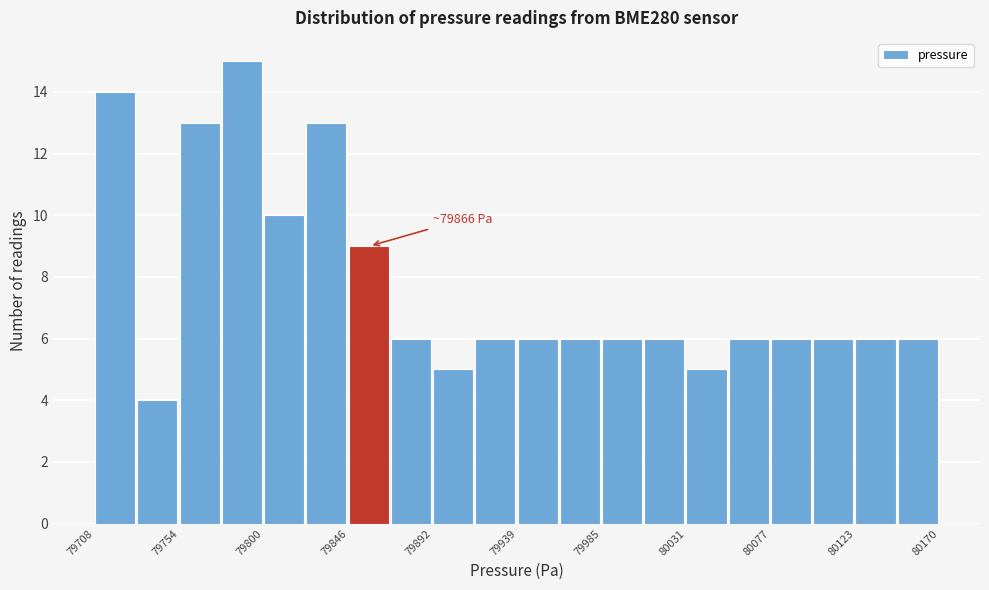

Which range on the x-axis has the tallest bar?

79775 to 79800